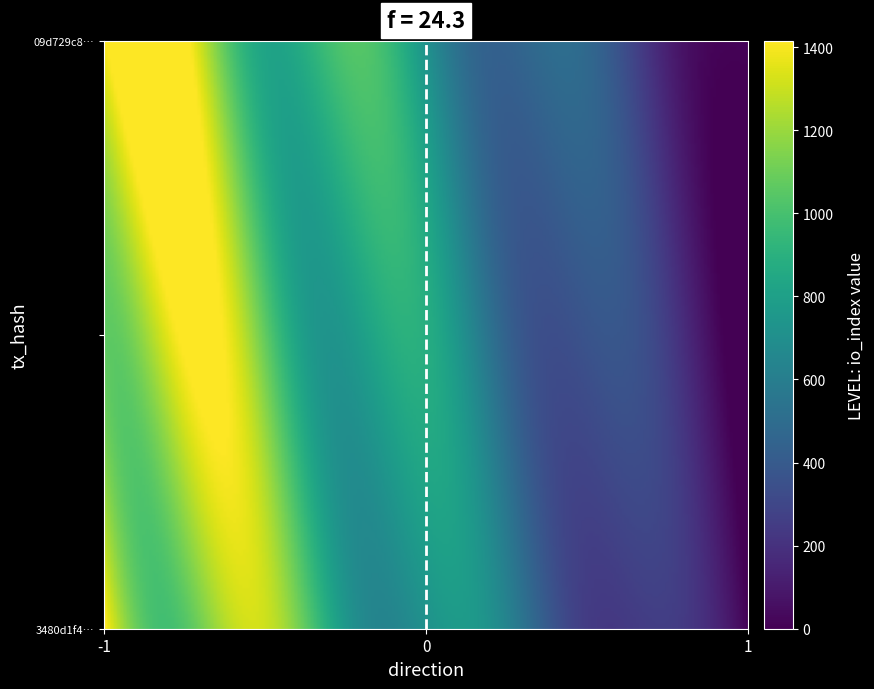

Reading right to left, extract all data points from this chart.

09d729c87bd077c69674f84e35c2af82d9fdd00: io_index=1415	direction=-1
3480d1f46c67721a987475955a3958f88a62ebe: io_index=15	direction=1